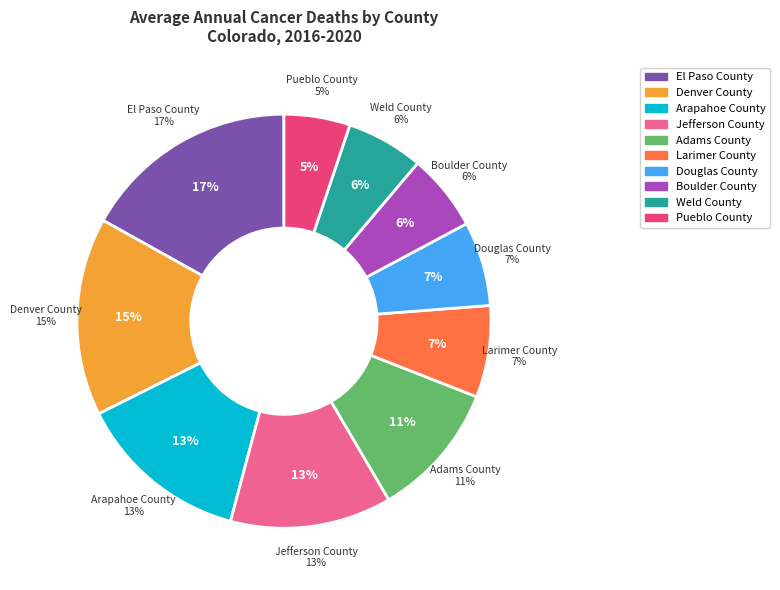

The Jefferson County slice represents 27% of the pie. True or false?

False